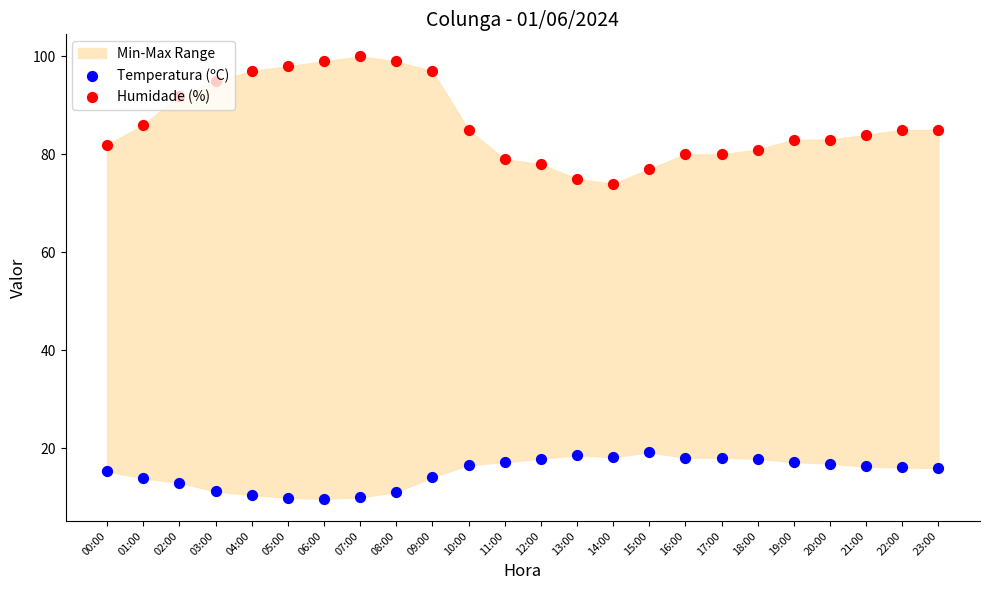

Which series has the largest total across all categories?

Humidade (%)